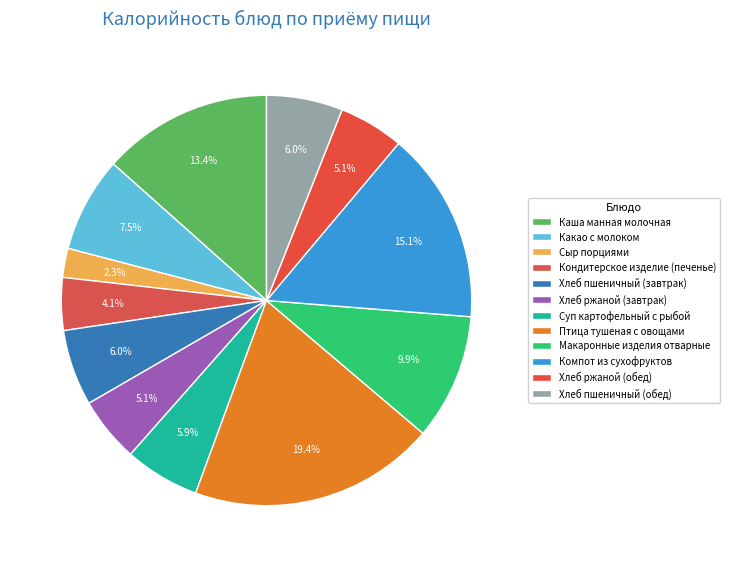

Does any single category account for the majority?

No